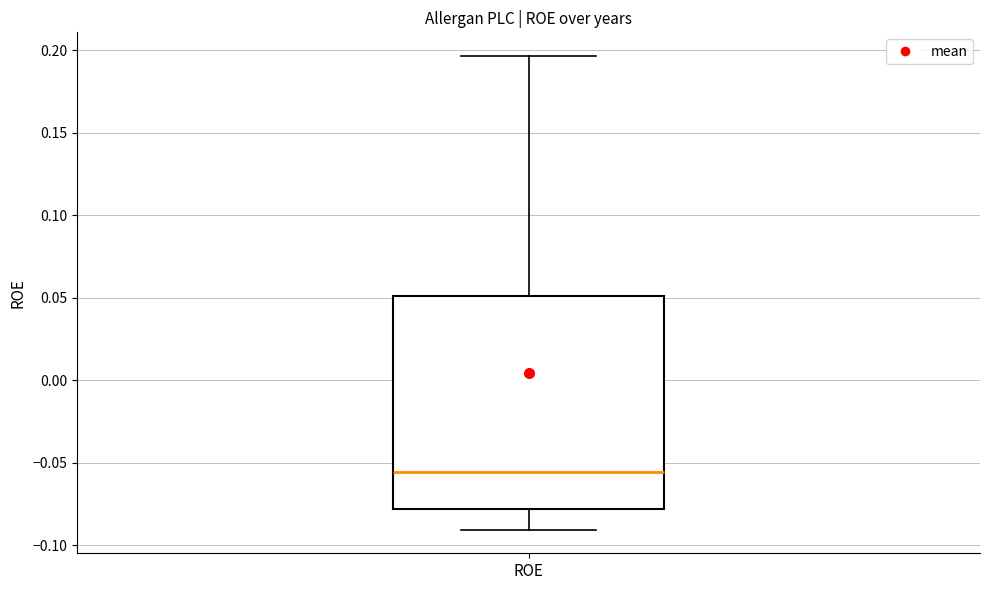

Read this box plot against the y-axis: the position of the median line, the range covered by the box, and the ends of both whiskers. The values are not printed on the chart, so give them approximately, as read against the axis.

median -0.055, box -0.080 to 0.050, whiskers -0.090 to 0.195